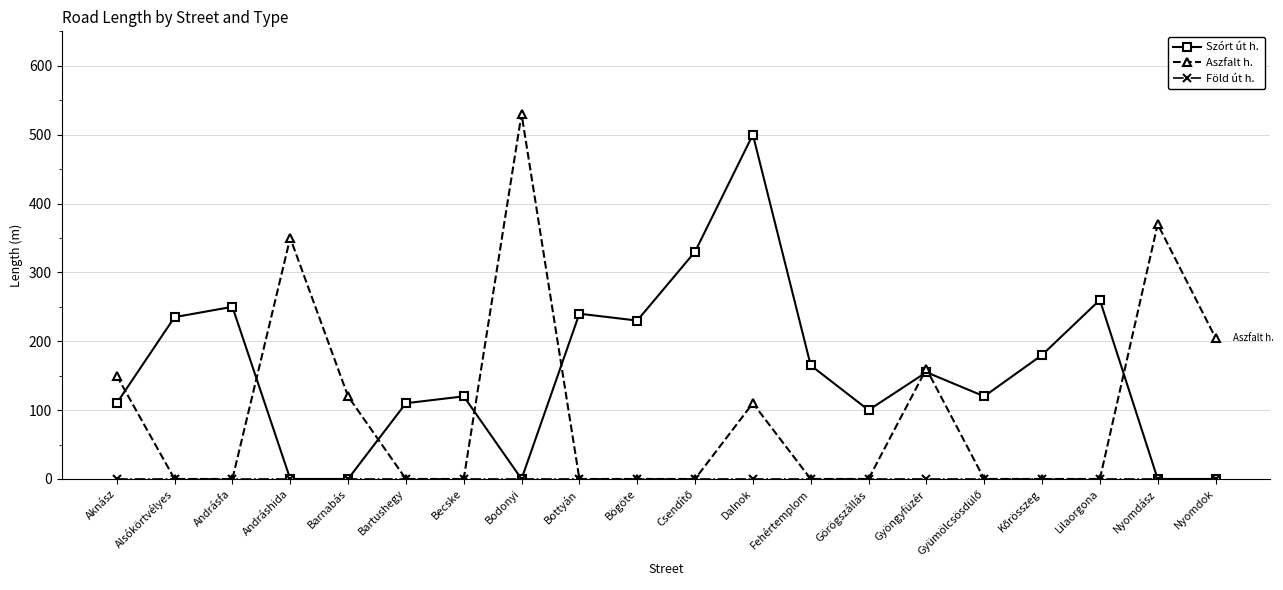

What position from the left is Bodonyi?

8